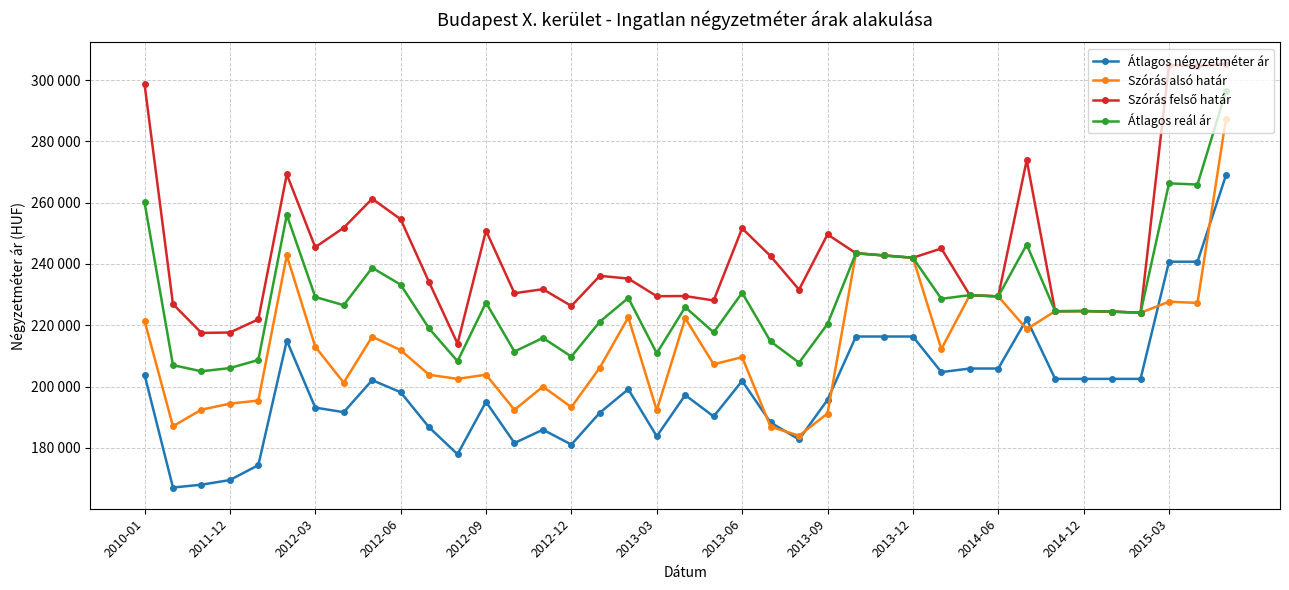

Reading left to right, list all the values displayed in this chart.

Átlagos négyzetméter ár: 203890	167036	167964	169475	174343	214994	193127	191629	202080	198143	186685	177901	195003	181567	185916	181055	191467	199115	183748	197210	190229	201843	188270	182716	195663	216326	216326	216326	204714	205882	205882	222004	202500	202500	202500	202500	240744	240744	268907
Szórás alsó határ: 221522	187048	192451	194415	195425	242779	212997	201268	216261	211882	203829	202509	203860	192407	199971	193271	206176	222587	192246	222269	207263	209593	186865	183960	191199	243511	242770	242034	212216	229825	229420	218748	224577	224633	224465	224072	227691	227292	287309
Szórás felső határ: 298786	226916	217499	217633	221923	269249	245473	251822	261285	254616	234061	214005	250890	230453	231767	226299	236132	235237	229478	229533	228095	251629	242565	231624	249641	243511	242770	242034	245058	229825	229420	273914	224577	224633	224465	224072	304955	304556	305425
Átlagos reál ár: 260154	206982	204975	206024	208674	256014	229235	226545	238773	233249	218945	208257	227375	211430	215869	209785	221154	228912	210862	225901	217679	230611	214715	207792	220420	243511	242770	242034	228637	229825	229420	246331	224577	224633	224465	224072	266323	265924	296367